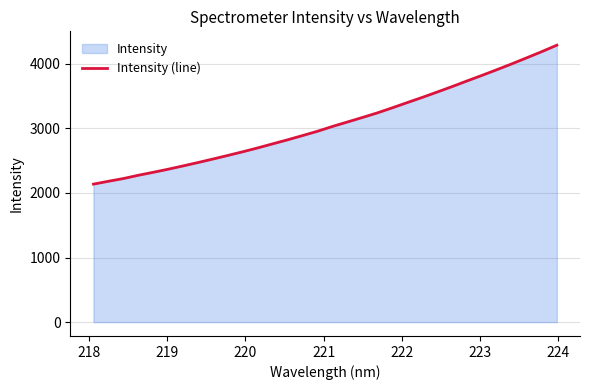

What is the smallest value displayed?

2137.6